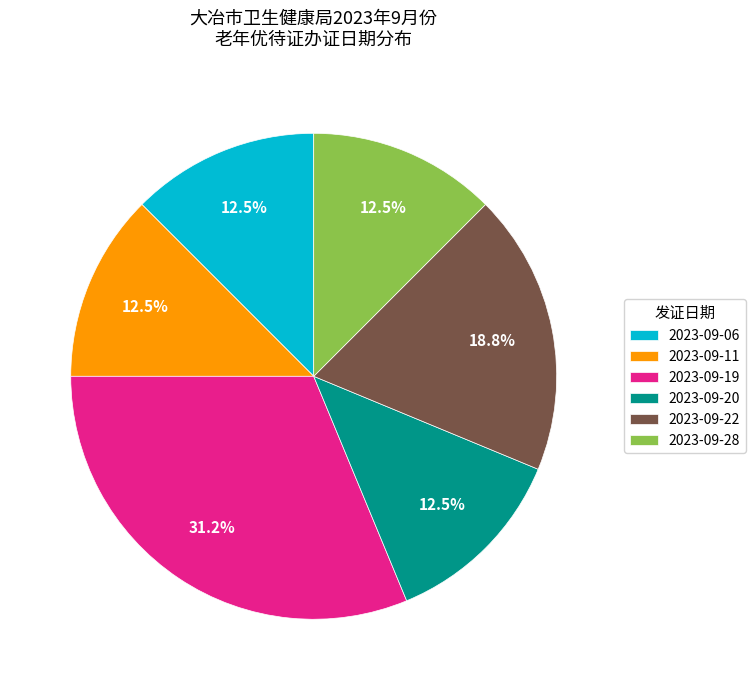

Which slice is the largest?

2023-09-19